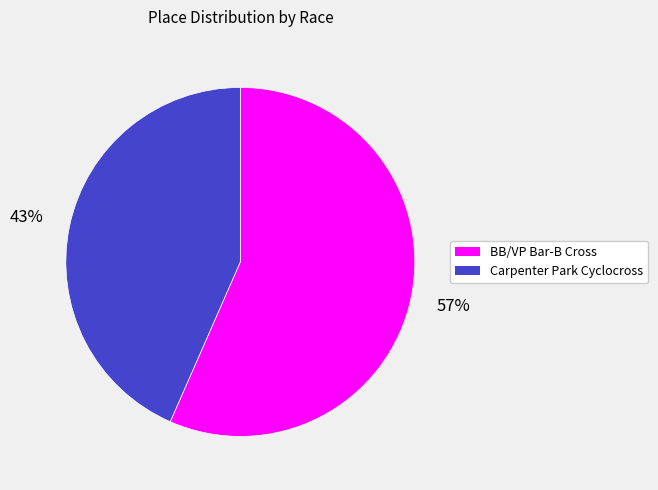

Do BB/VP Bar-B Cross and Carpenter Park Cyclocross together represent more than half of the pie?

Yes